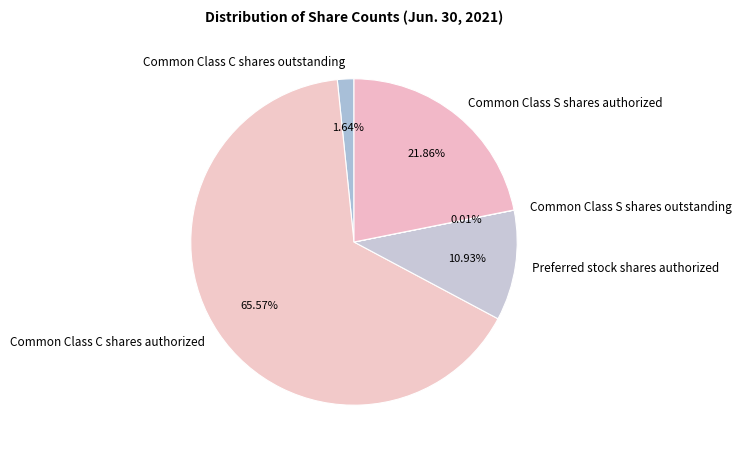

Approximately how many times larger is the value at Preferred stock shares authorized compared to Common Class S shares authorized?

0.5